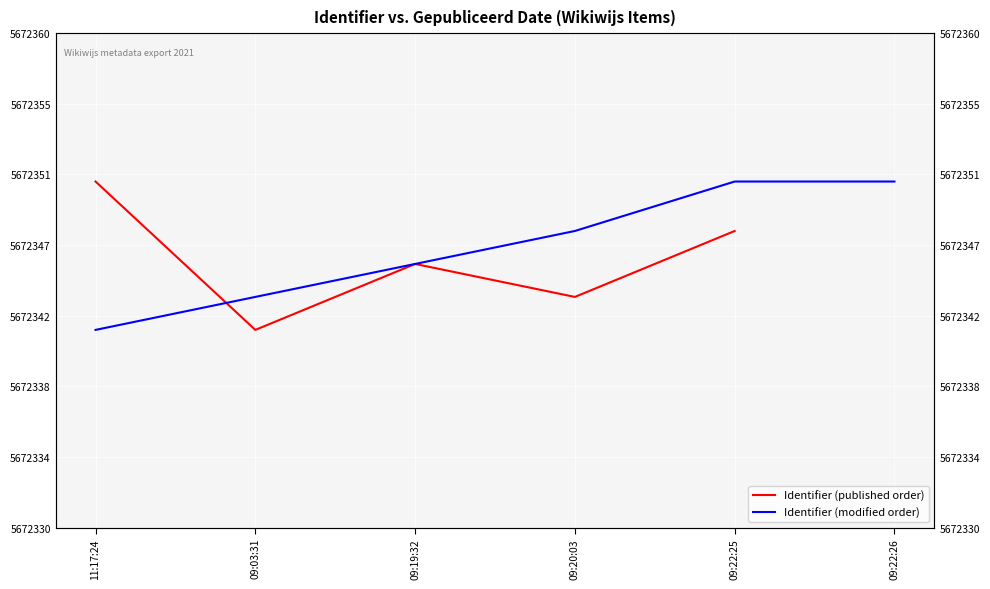

What is the maximum value for Identifier (modified order)?

5672351.0